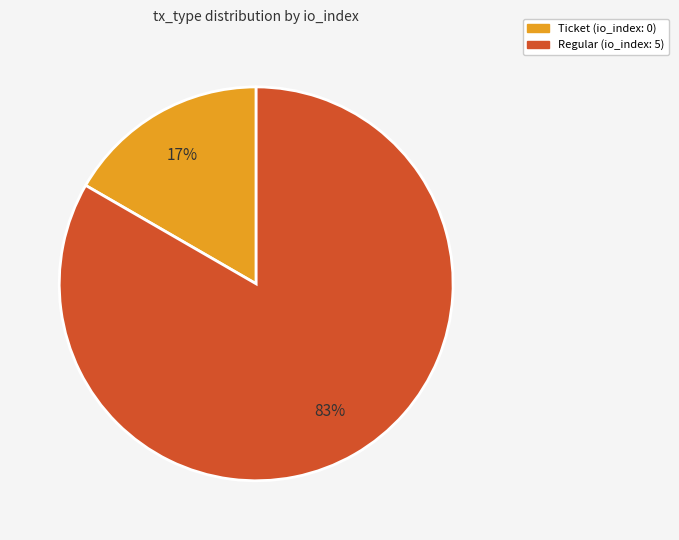

Between Regular and Ticket, which is larger?

Regular